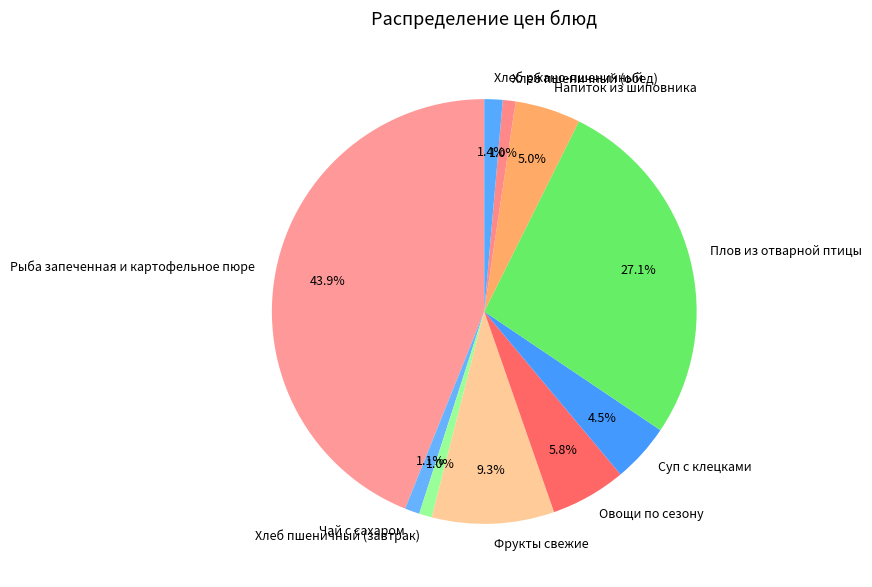

Do Хлеб пшеничный (обед) and Чай с сахаром together represent more than half of the pie?

No